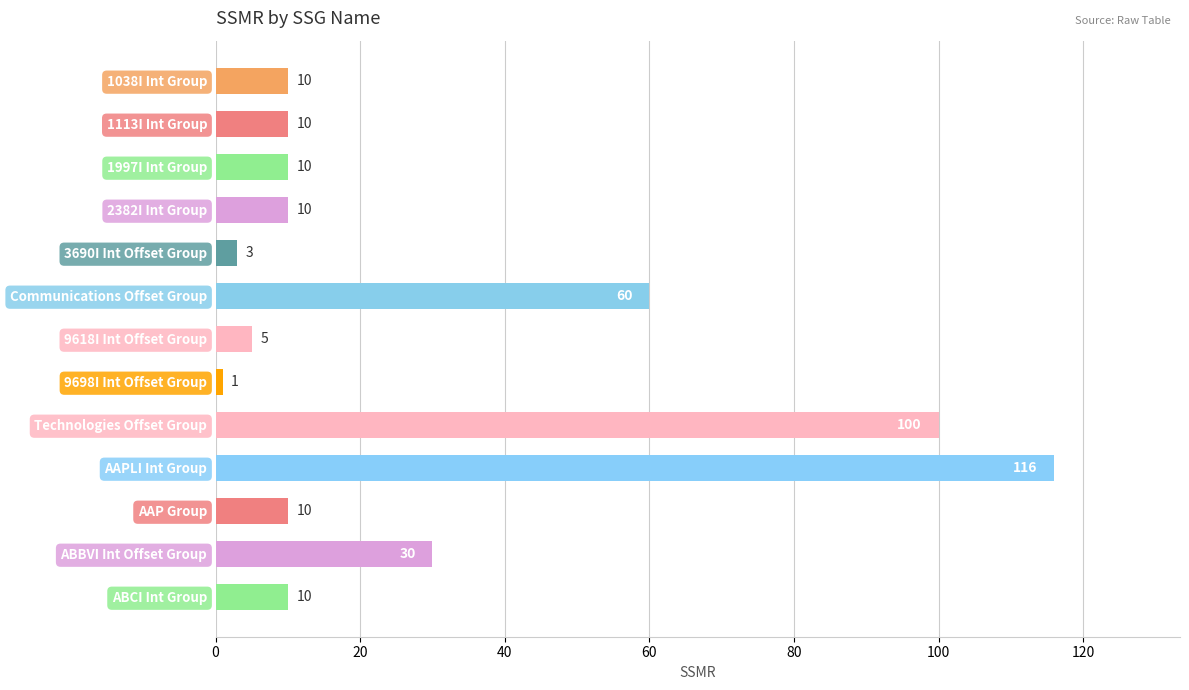

Where is the data nearest to the value 58?

Communications Offset Group